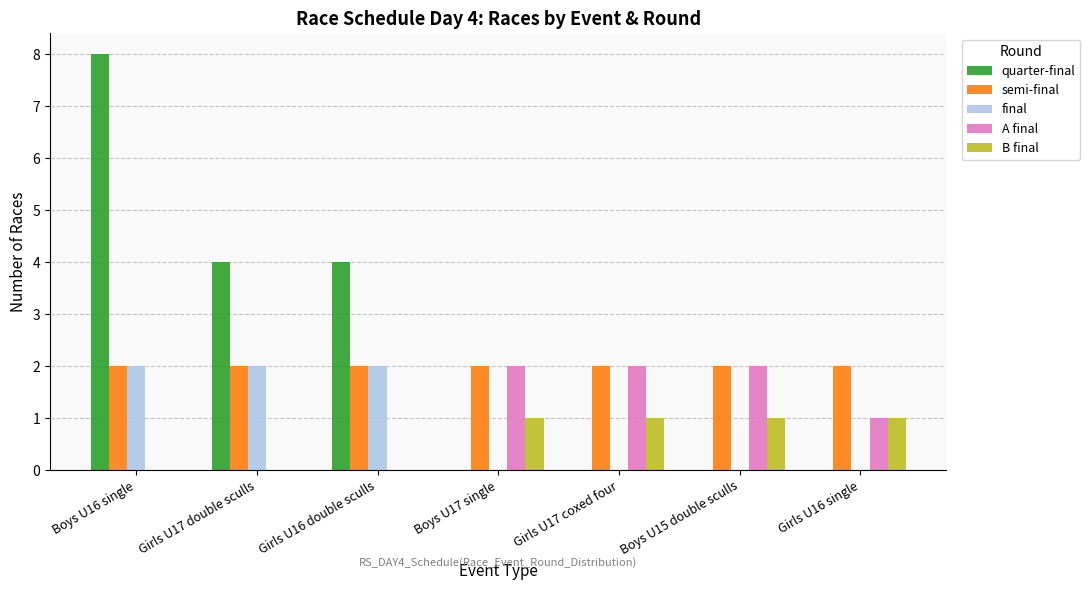

Reading right to left, extract all data points from this chart.

quarter-final: 0	0	0	0	4	4	8
semi-final: 2	2	2	2	2	2	2
final: 0	0	0	0	2	2	2
A final: 1	2	2	2	0	0	0
B final: 1	1	1	1	0	0	0